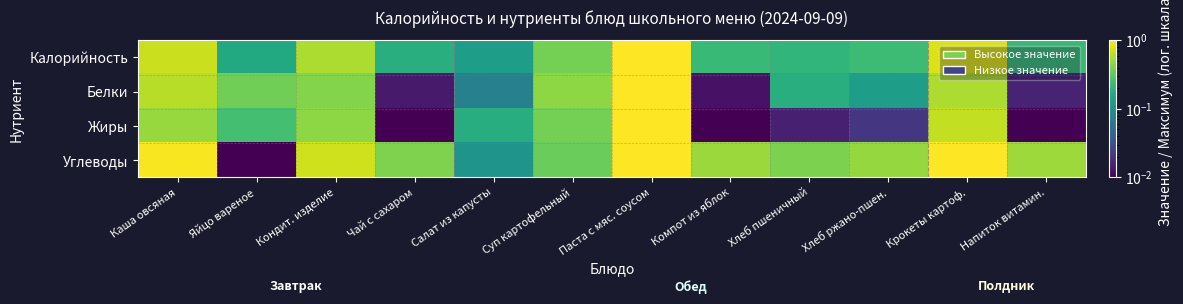

How many data points does each series have?

12